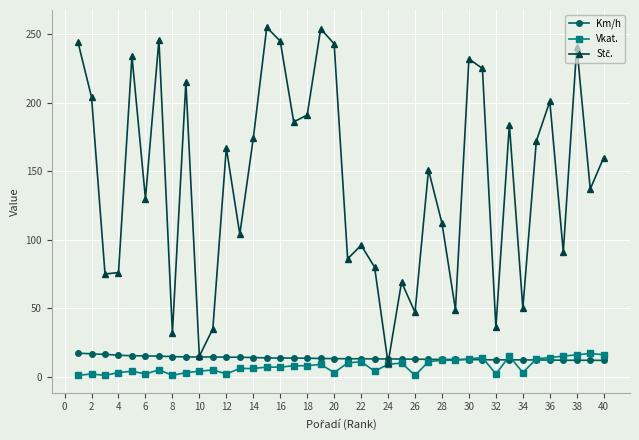

Count the number of categories in the chart.

40